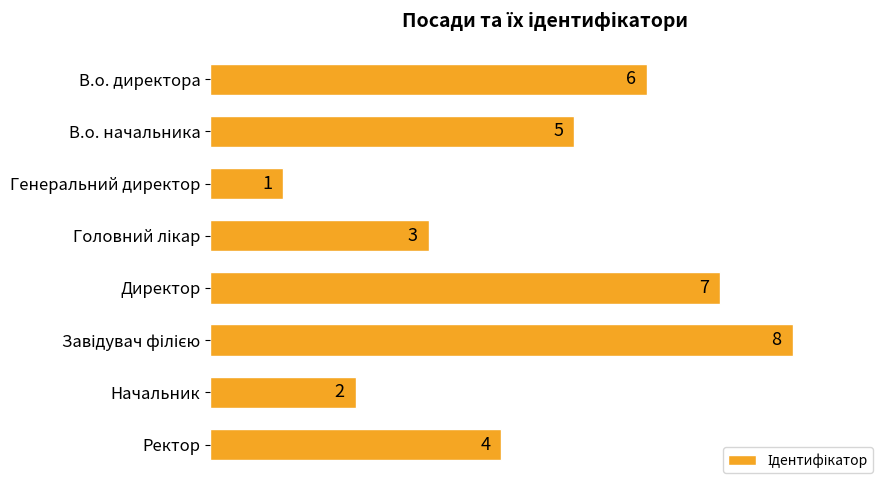

Between Ректор and Директор, which is larger?

Директор